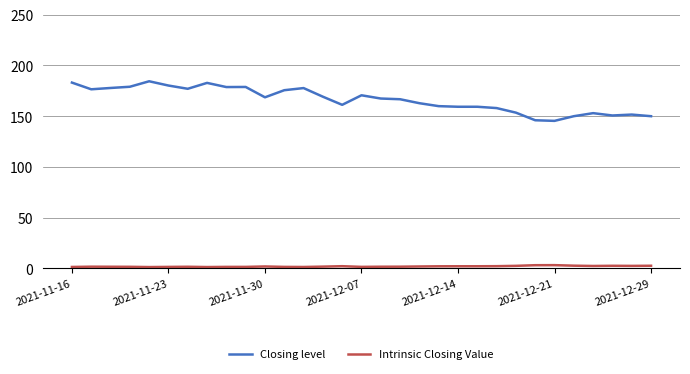

True or false: Intrinsic Closing Value has more than 1 interior local peaks.

True